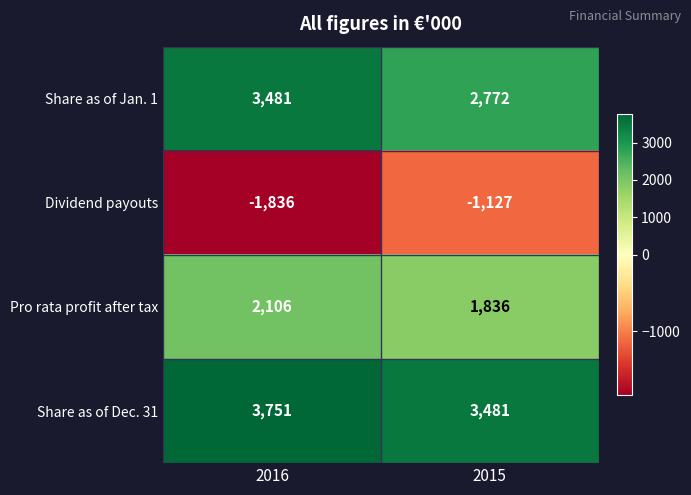

Reading left to right, what are all the values shown in this chart?

Share as of Jan. 1: 3481	2772
Dividend payouts: -1836	-1127
Pro rata profit after tax: 2106	1836
Share as of Dec. 31: 3751	3481